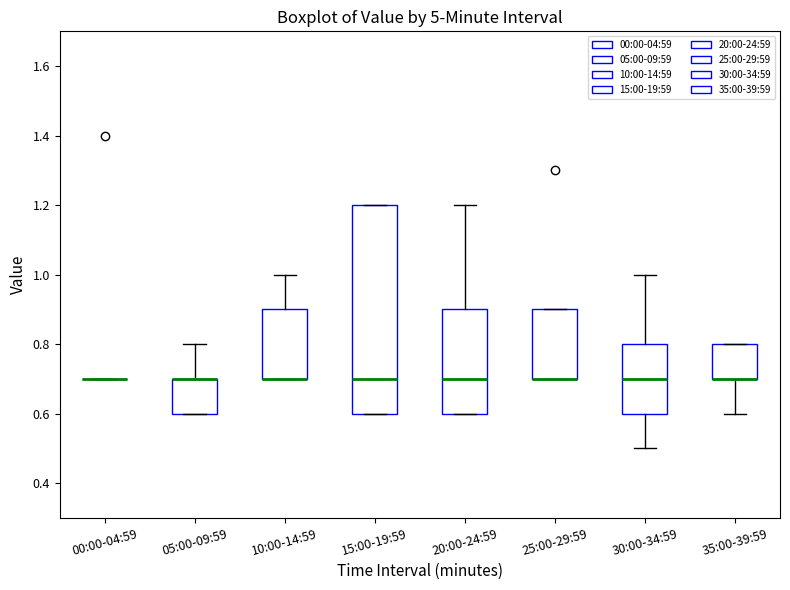

Which box is the tallest, from its lower edge to its upper edge?

15:00-19:59